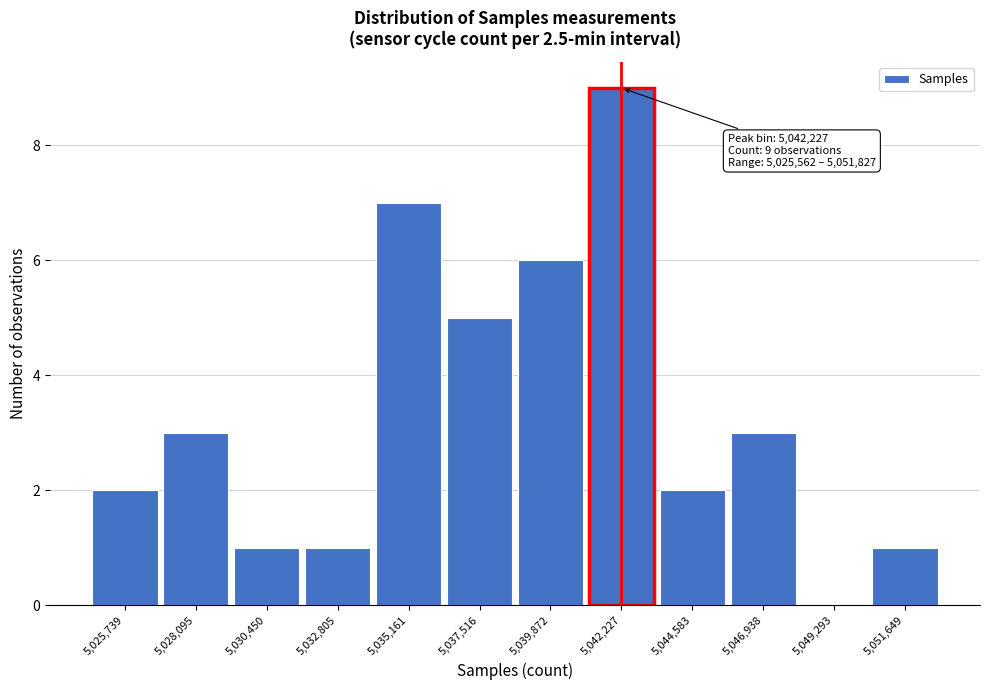

Which range on the x-axis has the tallest bar?

5041000 to 5043500